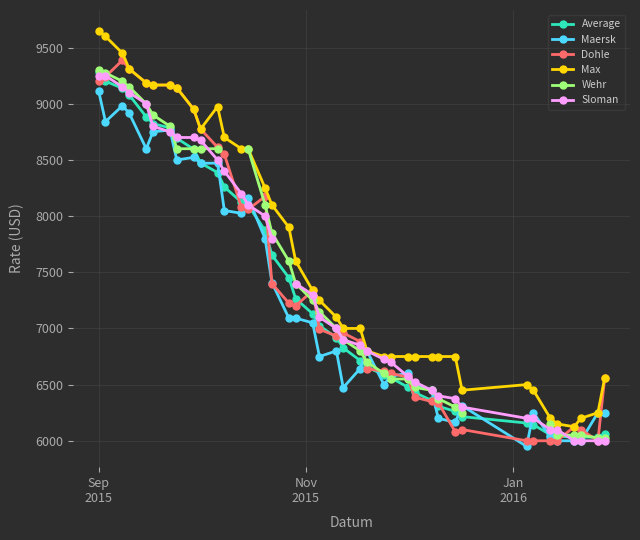

What is the value of the Average point at the 11th from the left?

8388